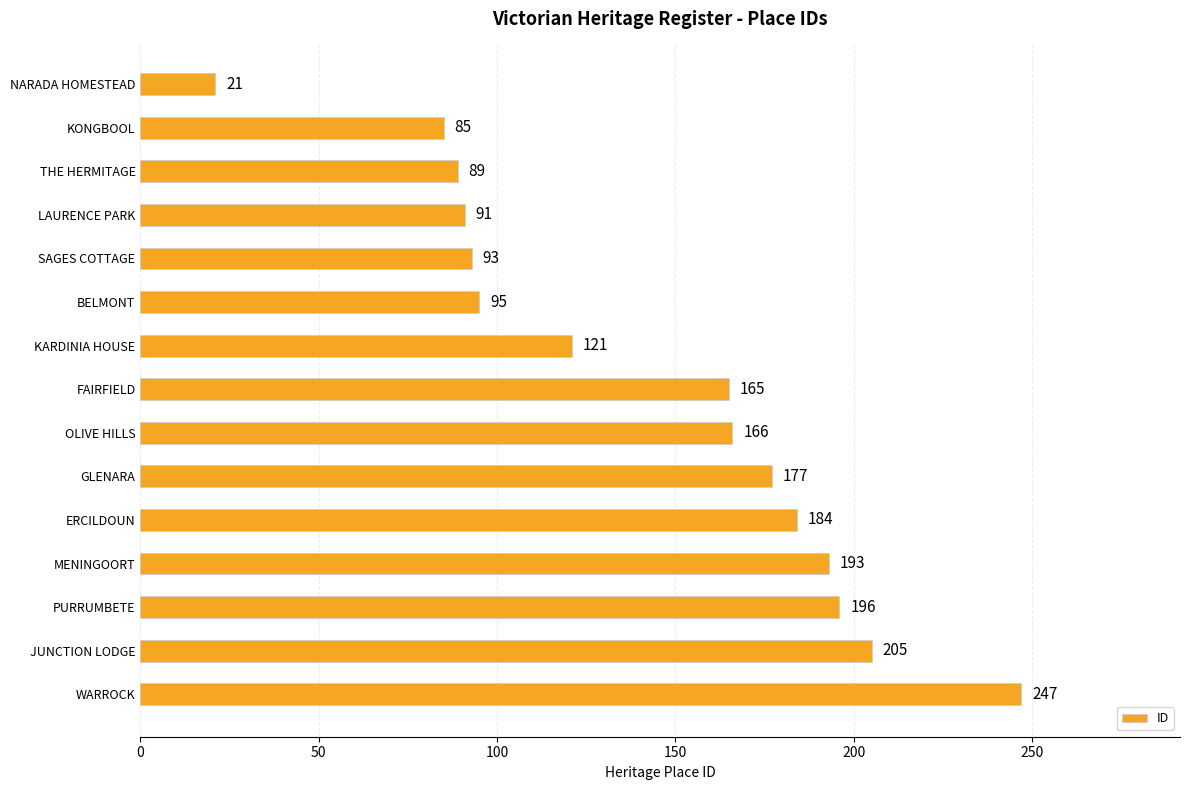

What is the label of the 6th bar from the top?

BELMONT